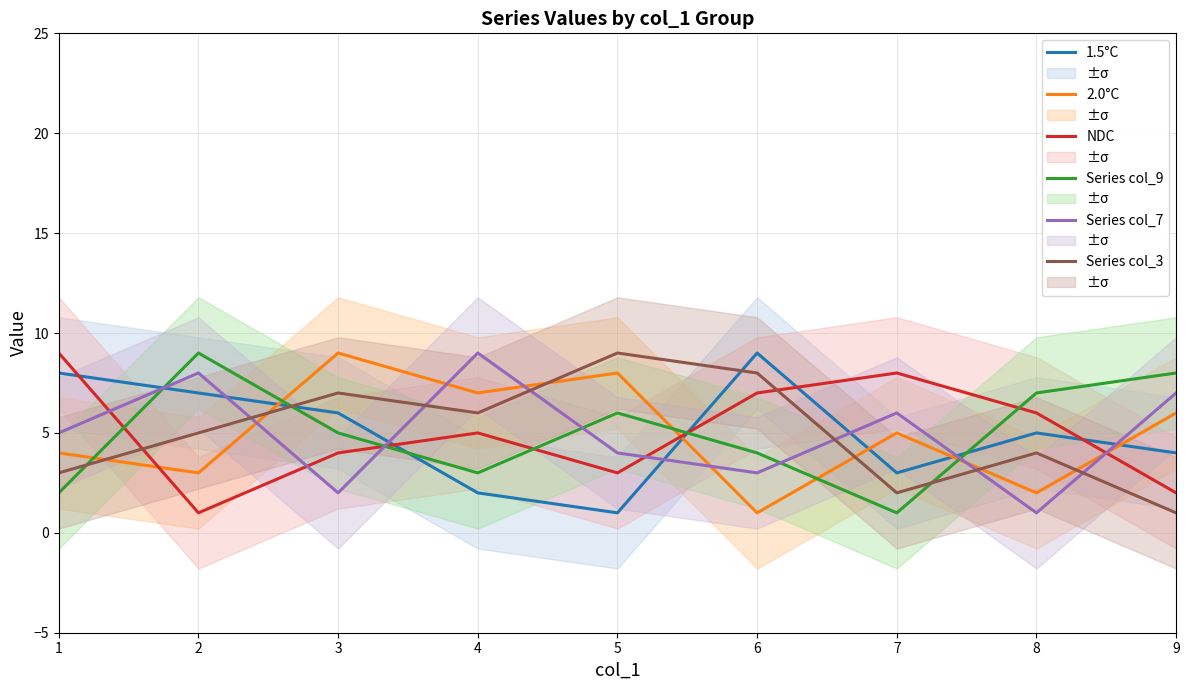

Reading right to left, list all the values displayed in this chart.

1.5°C: 9=4	8=5	7=3	6=9	5=1	4=2	3=6	2=7	1=8
2.0°C: 9=6	8=2	7=5	6=1	5=8	4=7	3=9	2=3	1=4
NDC: 9=2	8=6	7=8	6=7	5=3	4=5	3=4	2=1	1=9
Series col_9: 9=8	8=7	7=1	6=4	5=6	4=3	3=5	2=9	1=2
Series col_7: 9=7	8=1	7=6	6=3	5=4	4=9	3=2	2=8	1=5
Series col_3: 9=1	8=4	7=2	6=8	5=9	4=6	3=7	2=5	1=3